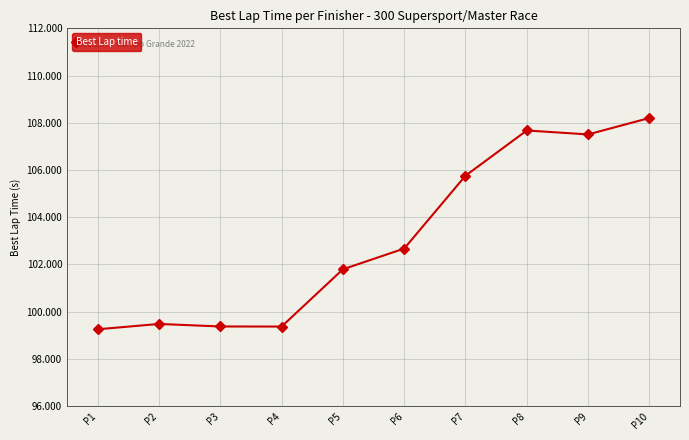

Which has a higher value, P2 or P10?

P10